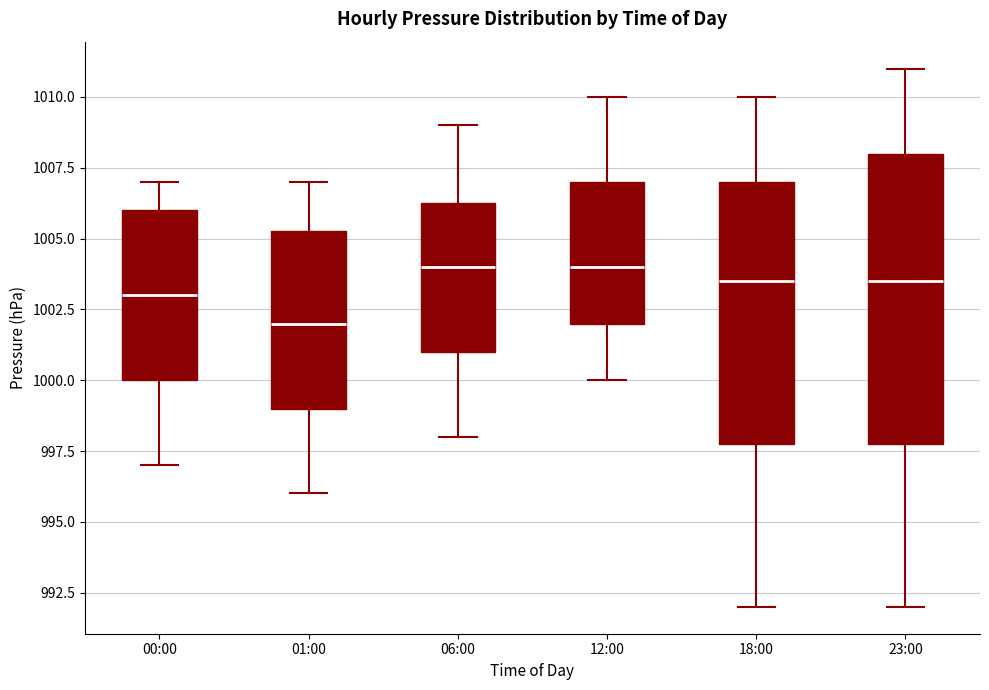

Reading left to right, read every box against the y-axis: the position of its median line, the range the box covers, and the ends of its whiskers. The values are not printed on the chart, so give them approximately, as read against the axis.

00:00: median 1003.0, box 1000.0 to 1006.0, whiskers 997.0 to 1007.0
01:00: median 1002.0, box 999.0 to 1005.5, whiskers 996.0 to 1007.0
06:00: median 1004.0, box 1001.0 to 1006.5, whiskers 998.0 to 1009.0
12:00: median 1004.0, box 1002.0 to 1007.0, whiskers 1000.0 to 1010.0
18:00: median 1003.5, box 998.0 to 1007.0, whiskers 992.0 to 1010.0
23:00: median 1003.5, box 998.0 to 1008.0, whiskers 992.0 to 1011.0